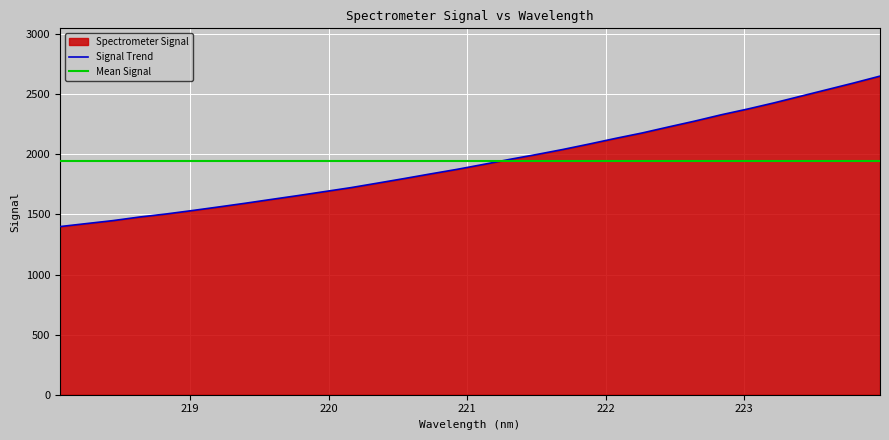

True or false: Signal Trend has more than 2 points higher than both neighbors.

False